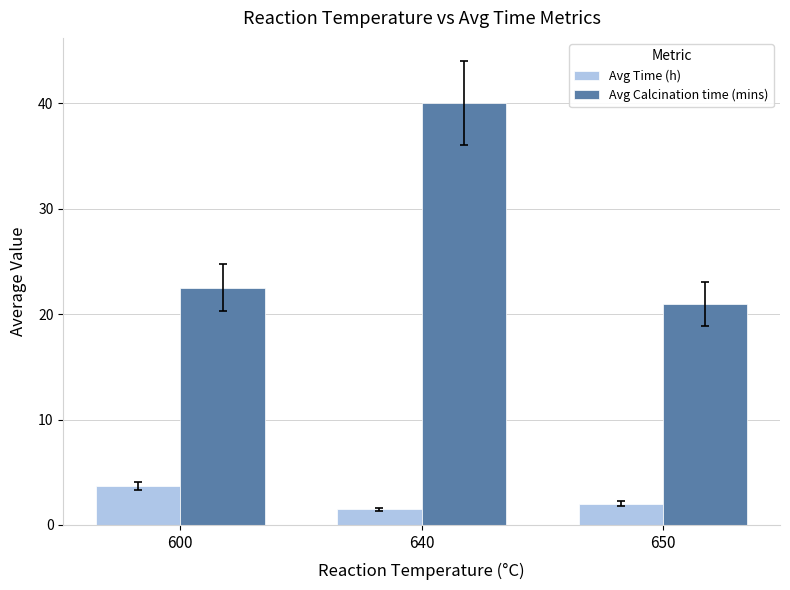

True or false: Avg Calcination time (mins) has a value of 22.5 at 600.

True